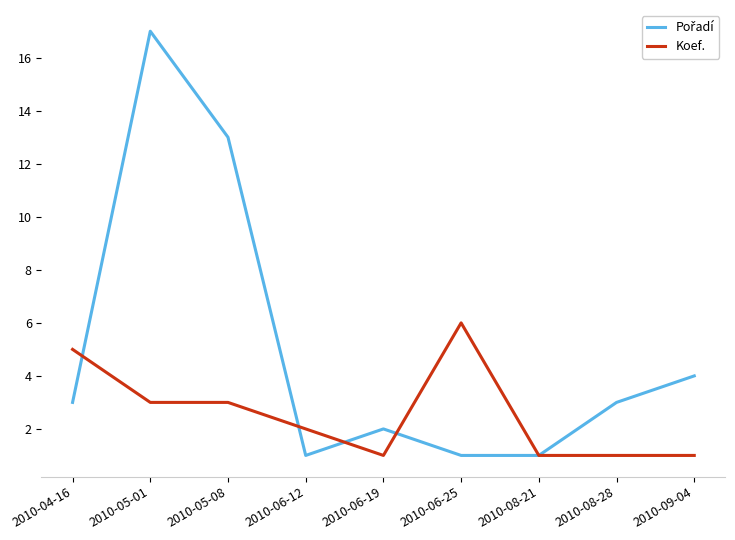

At which category is the sum across all series the highest?

2010-05-01